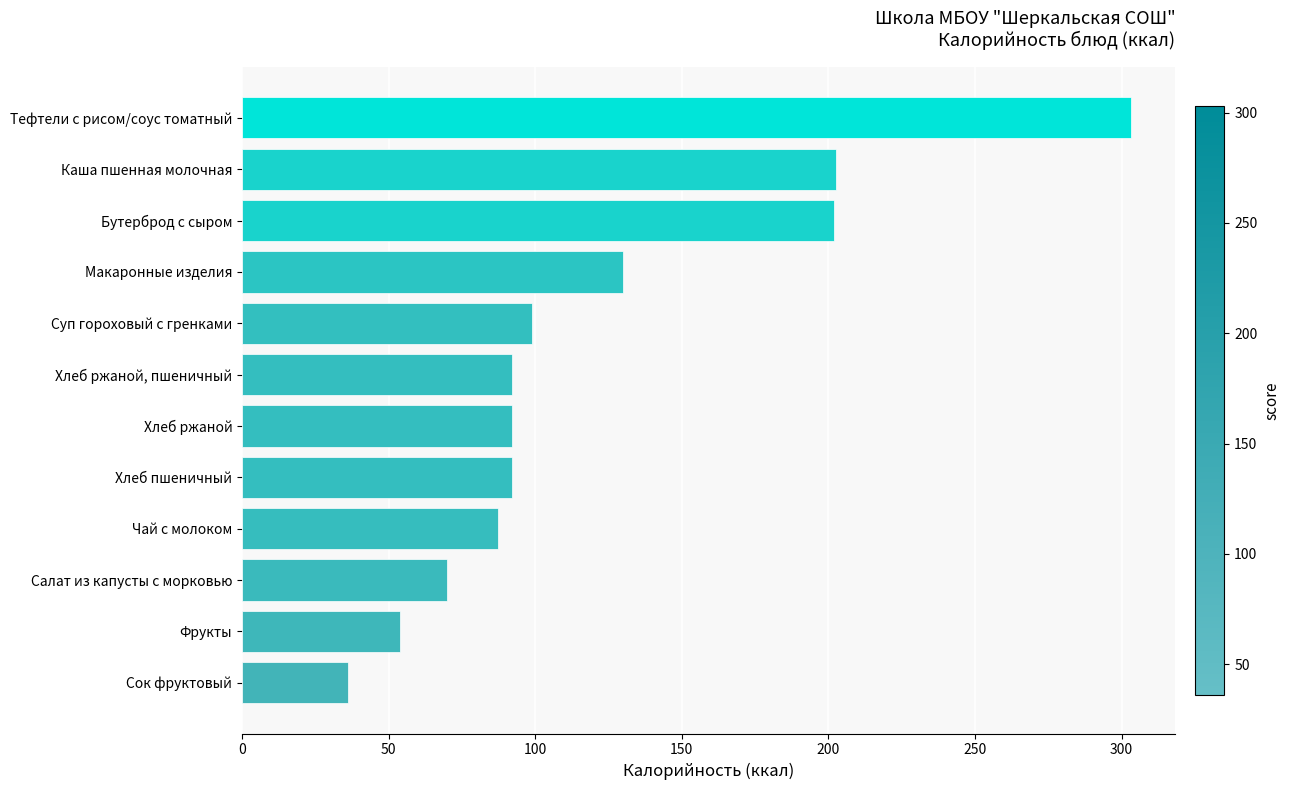

At which category does the chart reach its minimum across all series?

Сок фруктовый